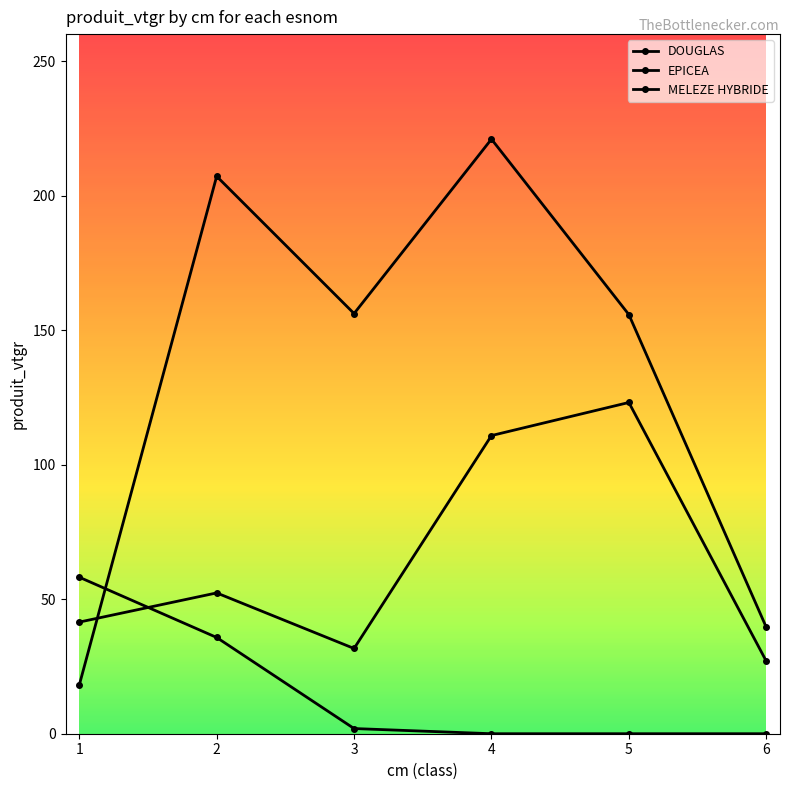

How many lines are shown in the chart?

3